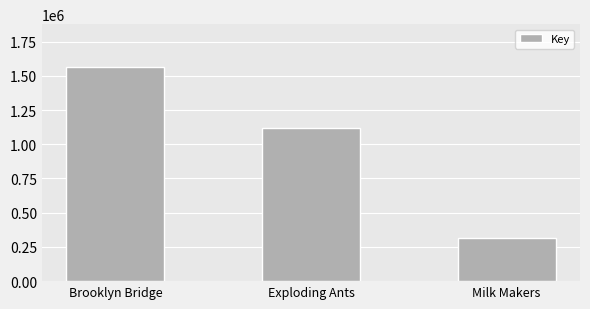

Reading left to right, transcribe all the data shown in this chart.

Brooklyn Bridge=1564481	Exploding Ants=1116360	Milk Makers=314643